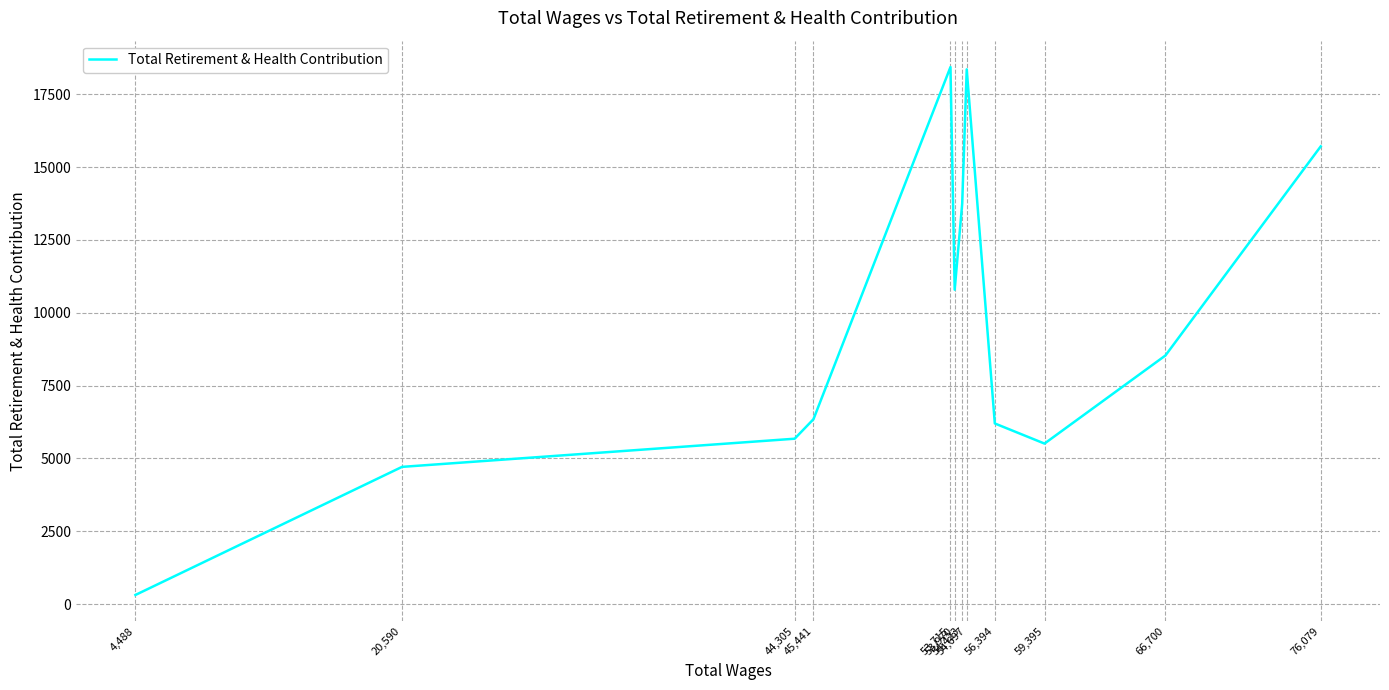

What is the sum of the values at 45,441 and 56,394?

12546